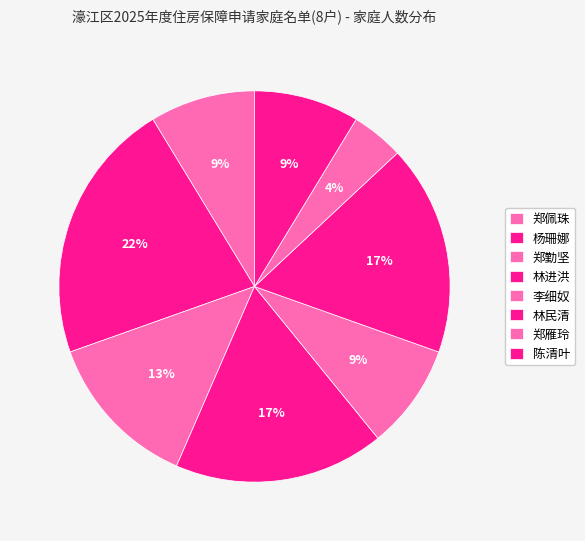

What is the smallest slice in the pie chart?

郑雁玲